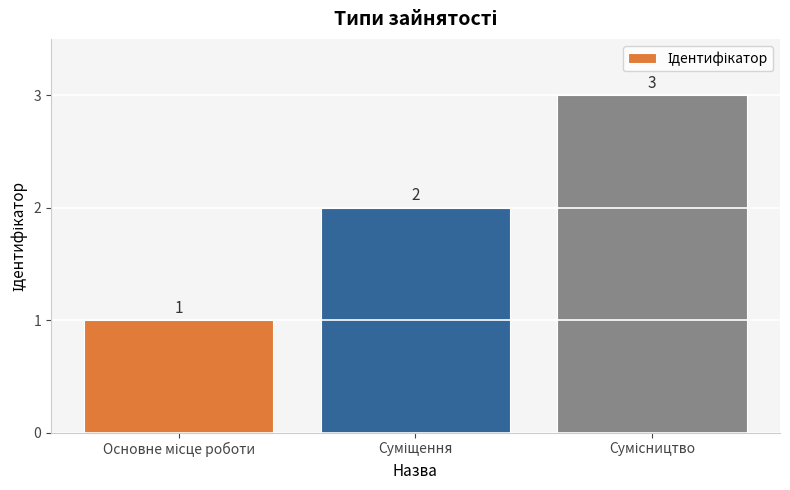

What is the value of the 1st bar from the left?

1